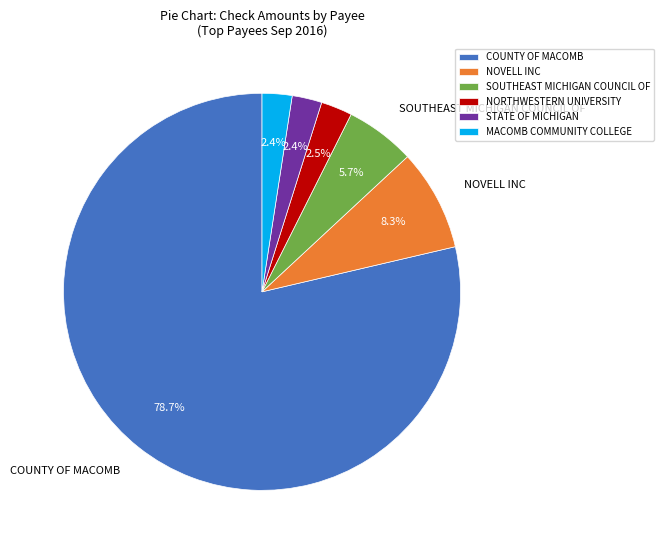

What portion of the pie excludes STATE OF MICHIGAN?

97.6%